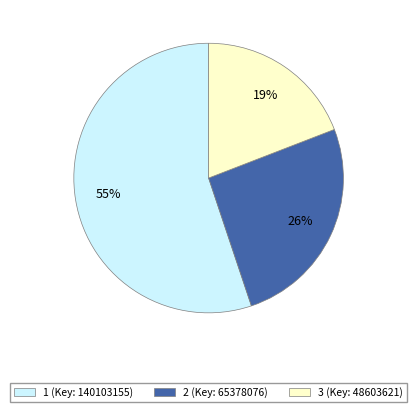

Is there a majority slice in this chart?

Yes